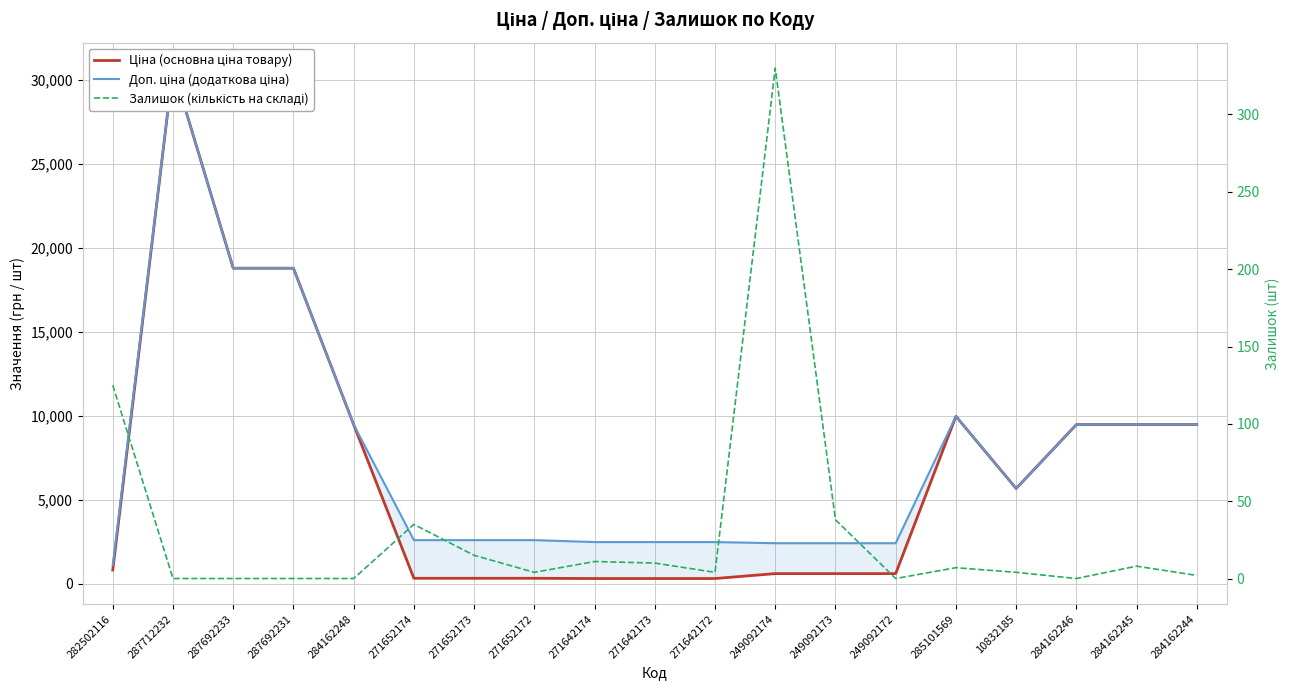

Where is the first local maximum for Доп. ціна (додаткова ціна)?

287712232